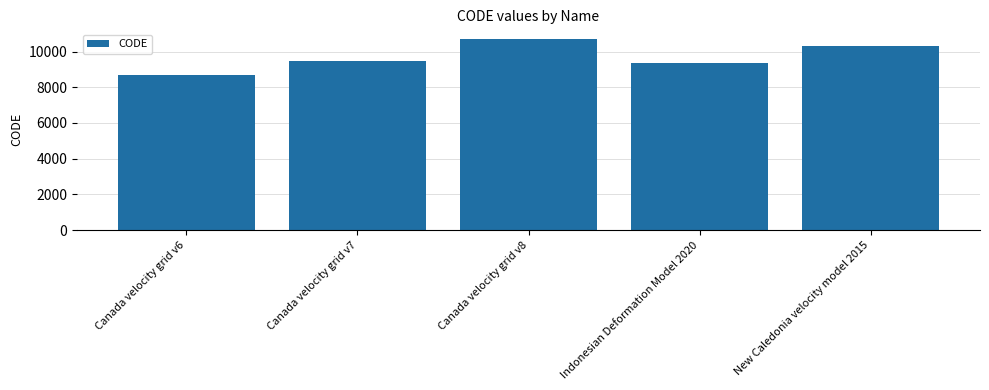

Read the value at Canada velocity grid v8.

10707